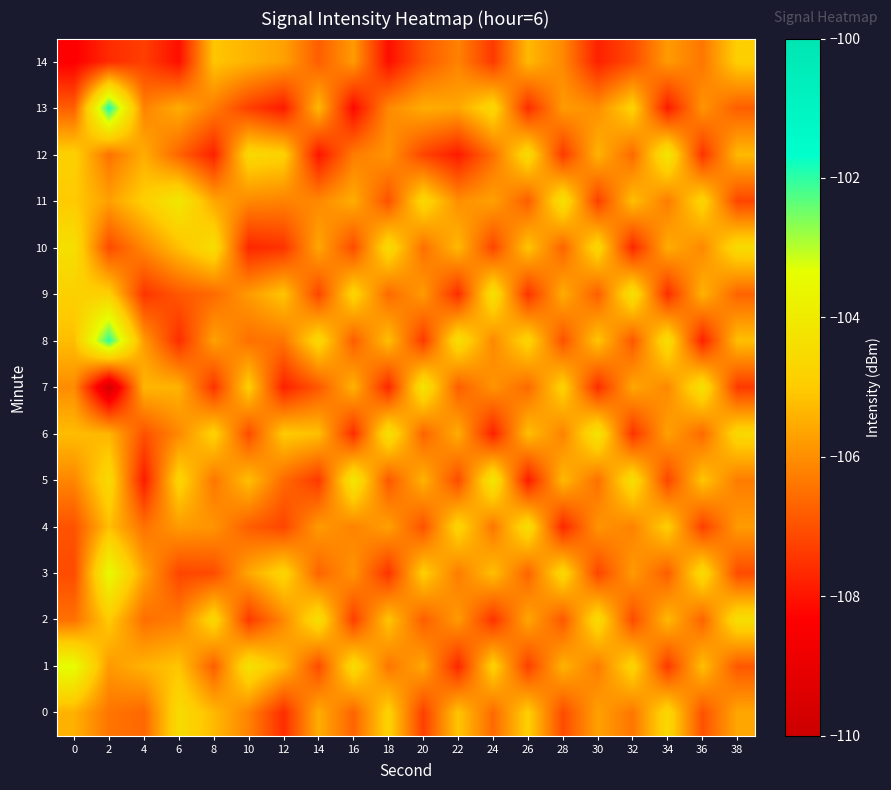

Rank the series at 32 from highest to lowest value.

9, 5, 1, 13, 11, 7, 3, 4, 0, 12, 8, 2, 14, 6, 10